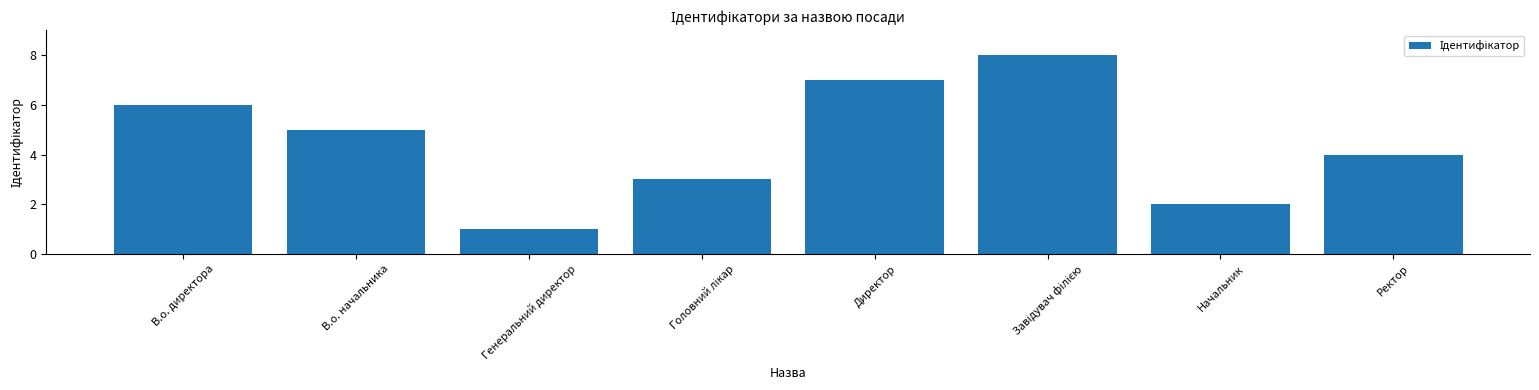

Which has a higher value, Генеральний директор or В.о. директора?

В.о. директора